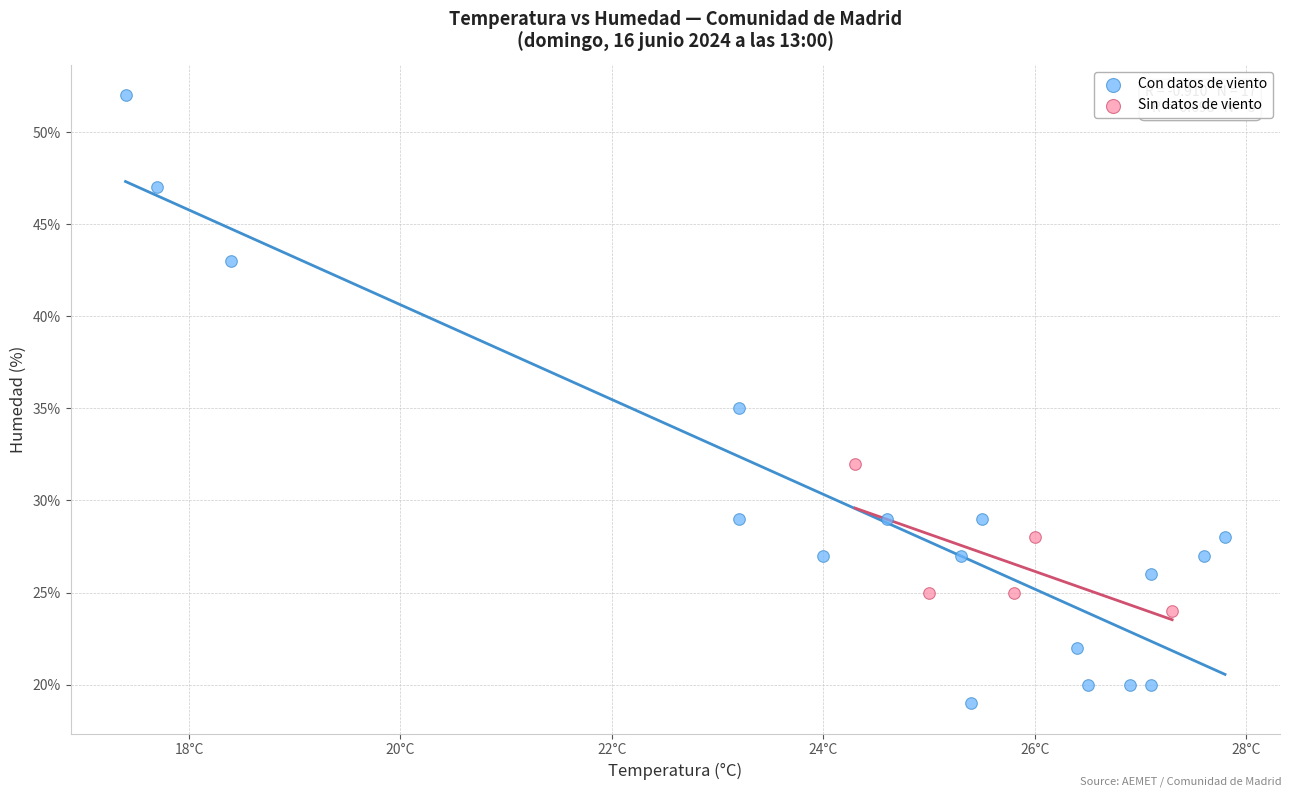

Which series contains the highest Y value?

Con datos de viento